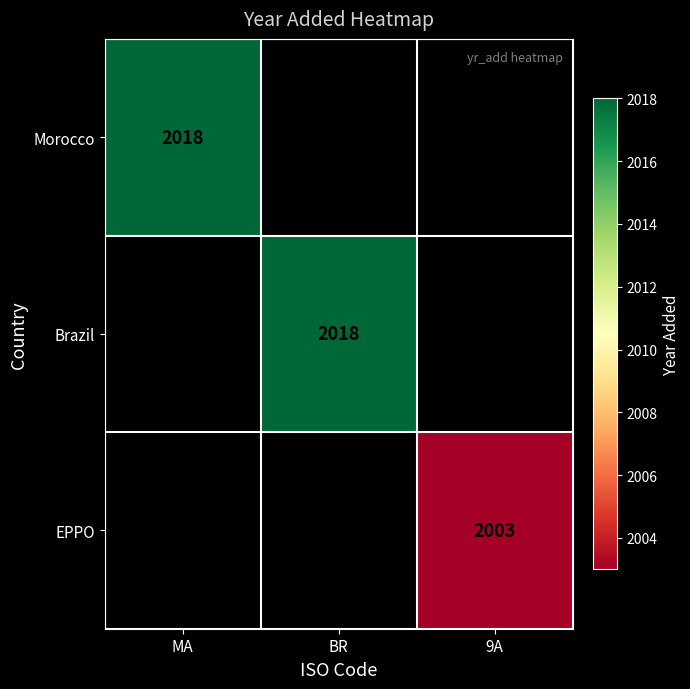

True or false: Morocco has a value of 2018 at MA.

True